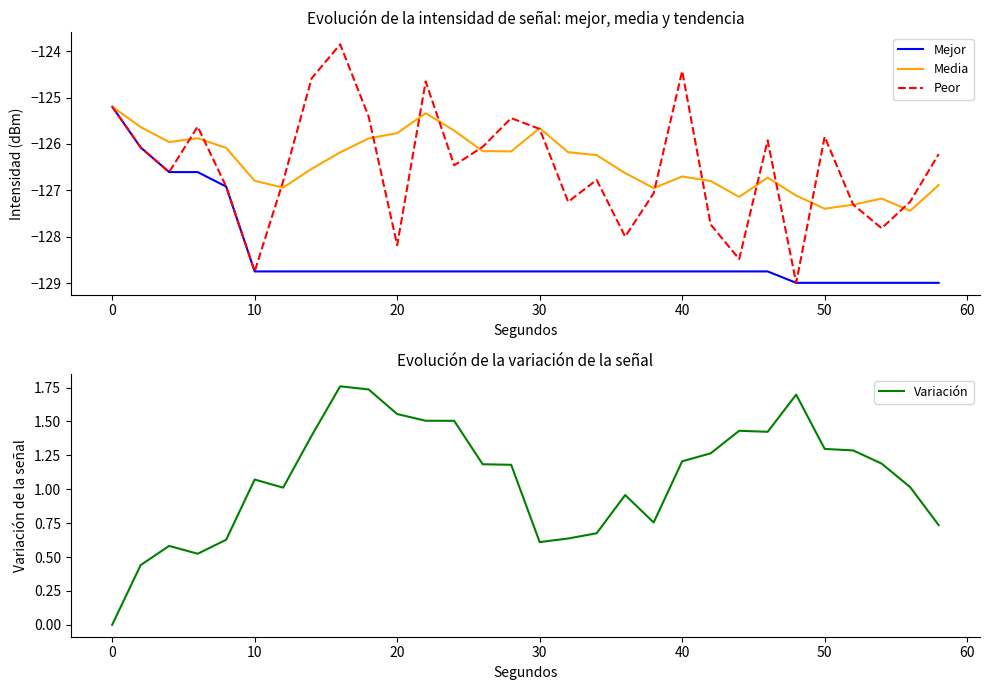

The Peor series shows -83.5 at 40. True or false?

False